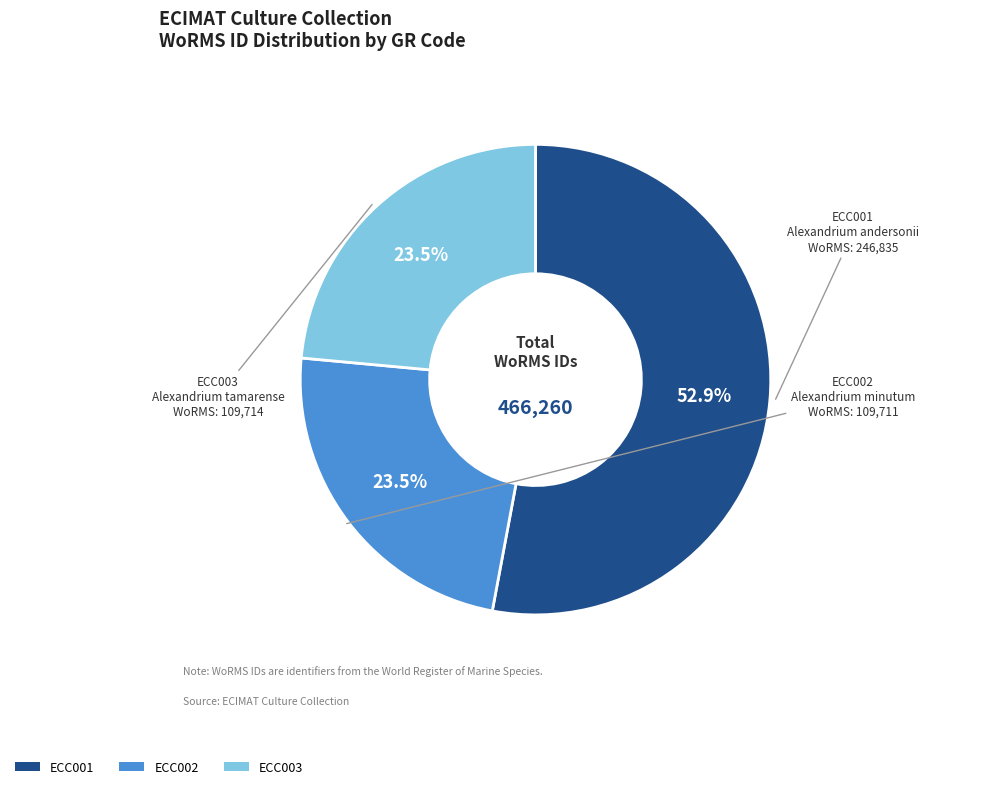

Is there a majority slice in this chart?

Yes